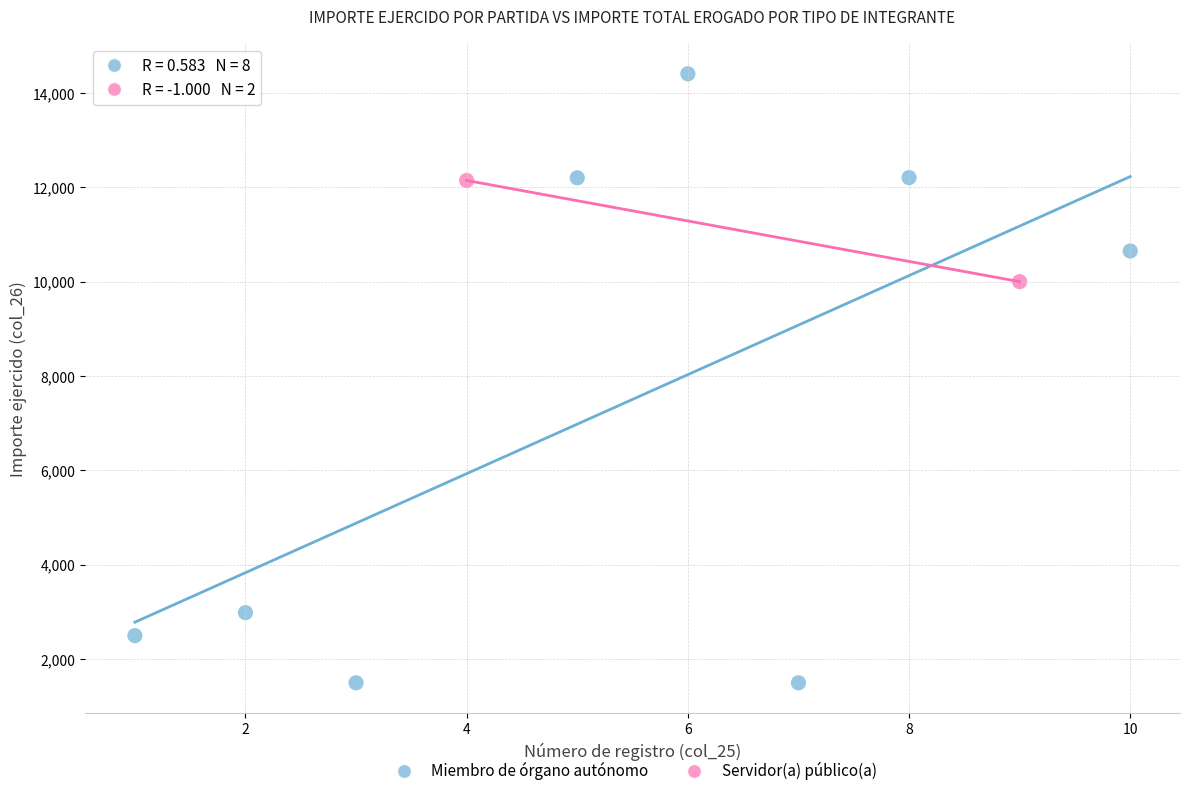

What are all the series names shown in the legend?

Miembro de órgano autónomo, Servidor(a) público(a)